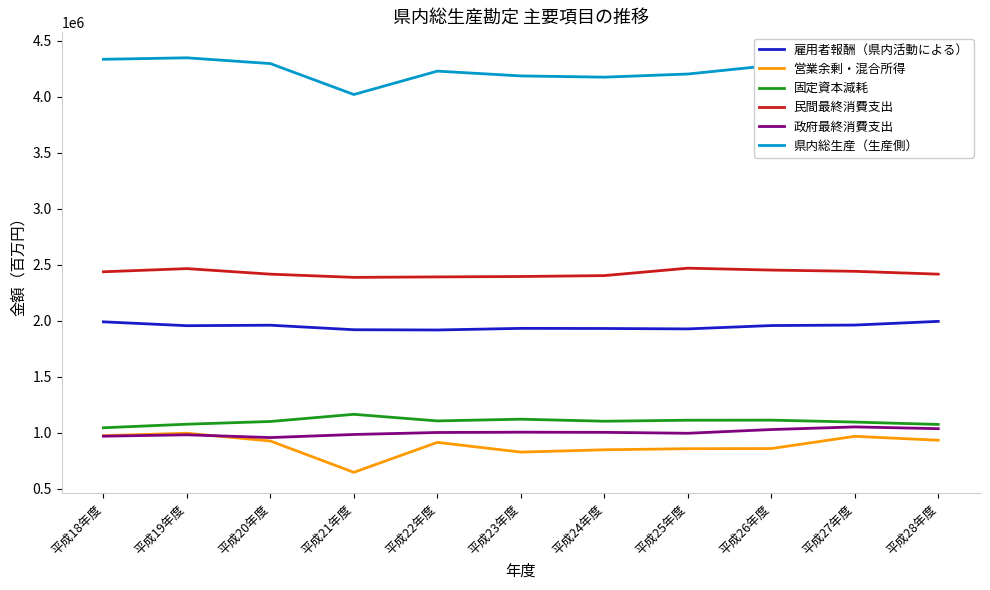

True or false: 雇用者報酬（県内活動による） and 政府最終消費支出 cross at least once.

False